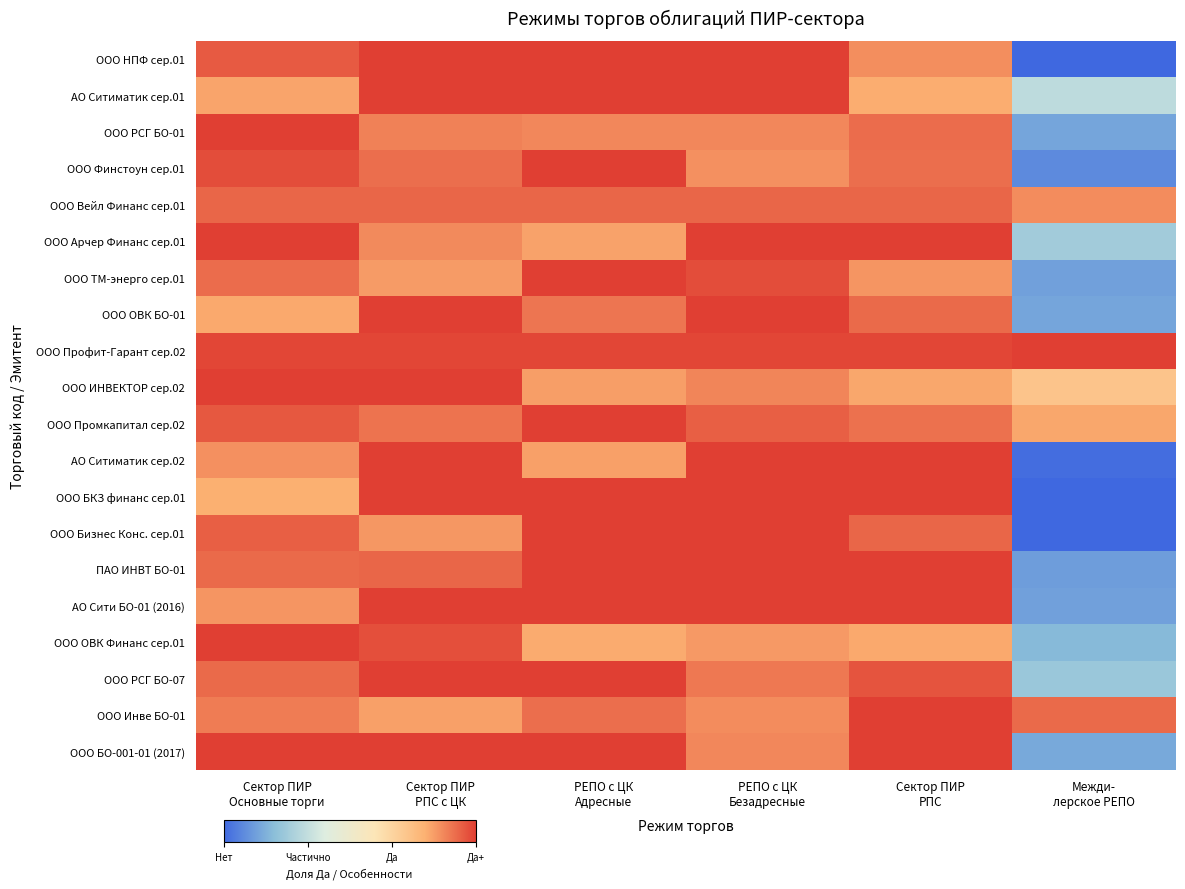

Reading left to right, what are all the values shown in this chart?

ООО НПФ сер.01: Сектор ПИР
Основные торги=12.1	Сектор ПИР
РПС с ЦК=12.5	РЕПО с ЦК
Адресные=12.5	РЕПО с ЦК
Безадресные=12.5	Сектор ПИР
РПС=11.5	Межди-
лерское РЕПО=5.0
АО Ситиматик сер.01: Сектор ПИР
Основные торги=11.2	Сектор ПИР
РПС с ЦК=12.5	РЕПО с ЦК
Адресные=12.5	РЕПО с ЦК
Безадресные=12.5	Сектор ПИР
РПС=11.1	Межди-
лерское РЕПО=7.4
ООО РСГ БО-01: Сектор ПИР
Основные торги=12.5	Сектор ПИР
РПС с ЦК=11.6	РЕПО с ЦК
Адресные=11.5	РЕПО с ЦК
Безадресные=11.6	Сектор ПИР
РПС=11.9	Межди-
лерское РЕПО=6.1
ООО Финстоун сер.01: Сектор ПИР
Основные торги=12.3	Сектор ПИР
РПС с ЦК=11.9	РЕПО с ЦК
Адресные=12.5	РЕПО с ЦК
Безадресные=11.4	Сектор ПИР
РПС=11.9	Межди-
лерское РЕПО=5.6
ООО Вейл Финанс сер.01: Сектор ПИР
Основные торги=12.0	Сектор ПИР
РПС с ЦК=12.0	РЕПО с ЦК
Адресные=12.0	РЕПО с ЦК
Безадресные=12.0	Сектор ПИР
РПС=12.0	Межди-
лерское РЕПО=11.5
ООО Арчер Финанс сер.01: Сектор ПИР
Основные торги=12.5	Сектор ПИР
РПС с ЦК=11.5	РЕПО с ЦК
Адресные=11.2	РЕПО с ЦК
Безадресные=12.5	Сектор ПИР
РПС=12.5	Межди-
лерское РЕПО=6.9
ООО ТМ-энерго сер.01: Сектор ПИР
Основные торги=11.9	Сектор ПИР
РПС с ЦК=11.3	РЕПО с ЦК
Адресные=12.5	РЕПО с ЦК
Безадресные=12.3	Сектор ПИР
РПС=11.4	Межди-
лерское РЕПО=6.0
ООО ОВК БО-01: Сектор ПИР
Основные торги=11.1	Сектор ПИР
РПС с ЦК=12.5	РЕПО с ЦК
Адресные=11.8	РЕПО с ЦК
Безадресные=12.5	Сектор ПИР
РПС=11.9	Межди-
лерское РЕПО=6.1
ООО Профит-Гарант сер.02: Сектор ПИР
Основные торги=12.4	Сектор ПИР
РПС с ЦК=12.4	РЕПО с ЦК
Адресные=12.4	РЕПО с ЦК
Безадресные=12.4	Сектор ПИР
РПС=12.4	Межди-
лерское РЕПО=12.5
ООО ИНВЕКТОР сер.02: Сектор ПИР
Основные торги=12.5	Сектор ПИР
РПС с ЦК=12.5	РЕПО с ЦК
Адресные=11.3	РЕПО с ЦК
Безадресные=11.6	Сектор ПИР
РПС=11.1	Межди-
лерское РЕПО=10.5
ООО Промкапитал сер.02: Сектор ПИР
Основные торги=12.2	Сектор ПИР
РПС с ЦК=11.8	РЕПО с ЦК
Адресные=12.5	РЕПО с ЦК
Безадресные=12.1	Сектор ПИР
РПС=11.8	Межди-
лерское РЕПО=11.1
АО Ситиматик сер.02: Сектор ПИР
Основные торги=11.4	Сектор ПИР
РПС с ЦК=12.5	РЕПО с ЦК
Адресные=11.2	РЕПО с ЦК
Безадресные=12.5	Сектор ПИР
РПС=12.5	Межди-
лерское РЕПО=5.1
ООО БКЗ финанс сер.01: Сектор ПИР
Основные торги=11.0	Сектор ПИР
РПС с ЦК=12.5	РЕПО с ЦК
Адресные=12.5	РЕПО с ЦК
Безадресные=12.5	Сектор ПИР
РПС=12.5	Межди-
лерское РЕПО=5.0
ООО Бизнес Конс. сер.01: Сектор ПИР
Основные торги=12.1	Сектор ПИР
РПС с ЦК=11.3	РЕПО с ЦК
Адресные=12.5	РЕПО с ЦК
Безадресные=12.5	Сектор ПИР
РПС=12.0	Межди-
лерское РЕПО=5.0
ПАО ИНВТ БО-01: Сектор ПИР
Основные торги=11.9	Сектор ПИР
РПС с ЦК=12.0	РЕПО с ЦК
Адресные=12.5	РЕПО с ЦК
Безадресные=12.5	Сектор ПИР
РПС=12.5	Межди-
лерское РЕПО=5.9
АО Сити БО-01 (2016): Сектор ПИР
Основные торги=11.4	Сектор ПИР
РПС с ЦК=12.5	РЕПО с ЦК
Адресные=12.5	РЕПО с ЦК
Безадресные=12.5	Сектор ПИР
РПС=12.5	Межди-
лерское РЕПО=6.0
ООО ОВК Финанс сер.01: Сектор ПИР
Основные торги=12.5	Сектор ПИР
РПС с ЦК=12.3	РЕПО с ЦК
Адресные=11.1	РЕПО с ЦК
Безадресные=11.3	Сектор ПИР
РПС=11.1	Межди-
лерское РЕПО=6.4
ООО РСГ БО-07: Сектор ПИР
Основные торги=11.9	Сектор ПИР
РПС с ЦК=12.5	РЕПО с ЦК
Адресные=12.5	РЕПО с ЦК
Безадресные=11.7	Сектор ПИР
РПС=12.2	Межди-
лерское РЕПО=6.8
ООО Инве БО-01: Сектор ПИР
Основные торги=11.7	Сектор ПИР
РПС с ЦК=11.2	РЕПО с ЦК
Адресные=11.9	РЕПО с ЦК
Безадресные=11.5	Сектор ПИР
РПС=12.5	Межди-
лерское РЕПО=11.9
ООО БО-001-01 (2017): Сектор ПИР
Основные торги=12.5	Сектор ПИР
РПС с ЦК=12.5	РЕПО с ЦК
Адресные=12.5	РЕПО с ЦК
Безадресные=11.6	Сектор ПИР
РПС=12.5	Межди-
лерское РЕПО=6.1